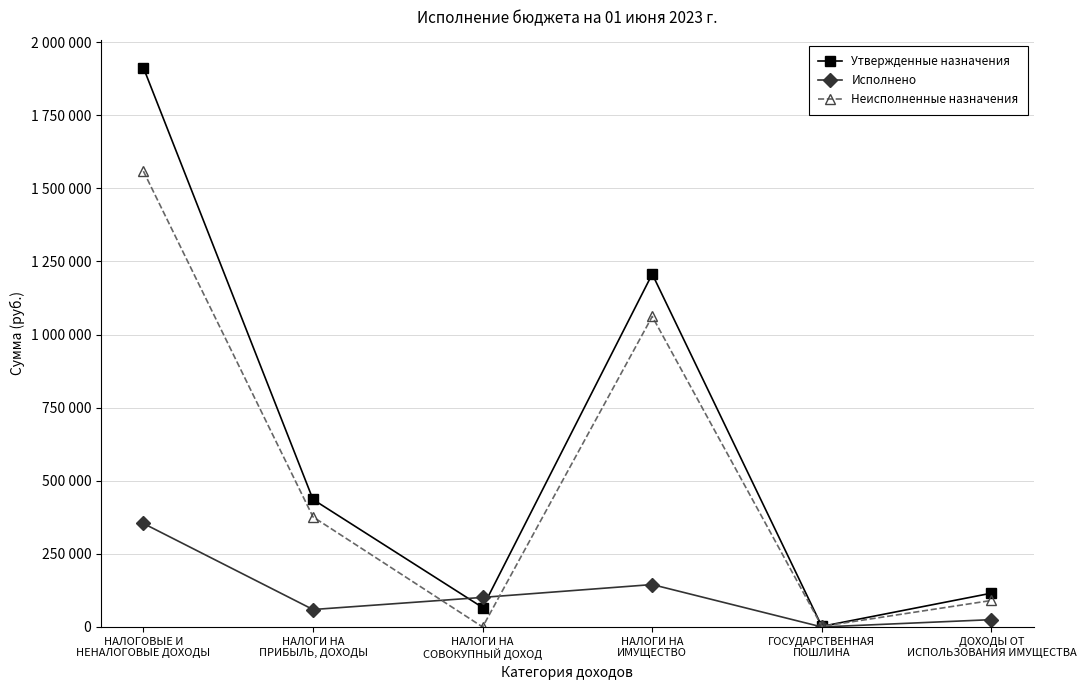

What is the difference between the second highest and second lowest values in the Исполнено series?

120031.0